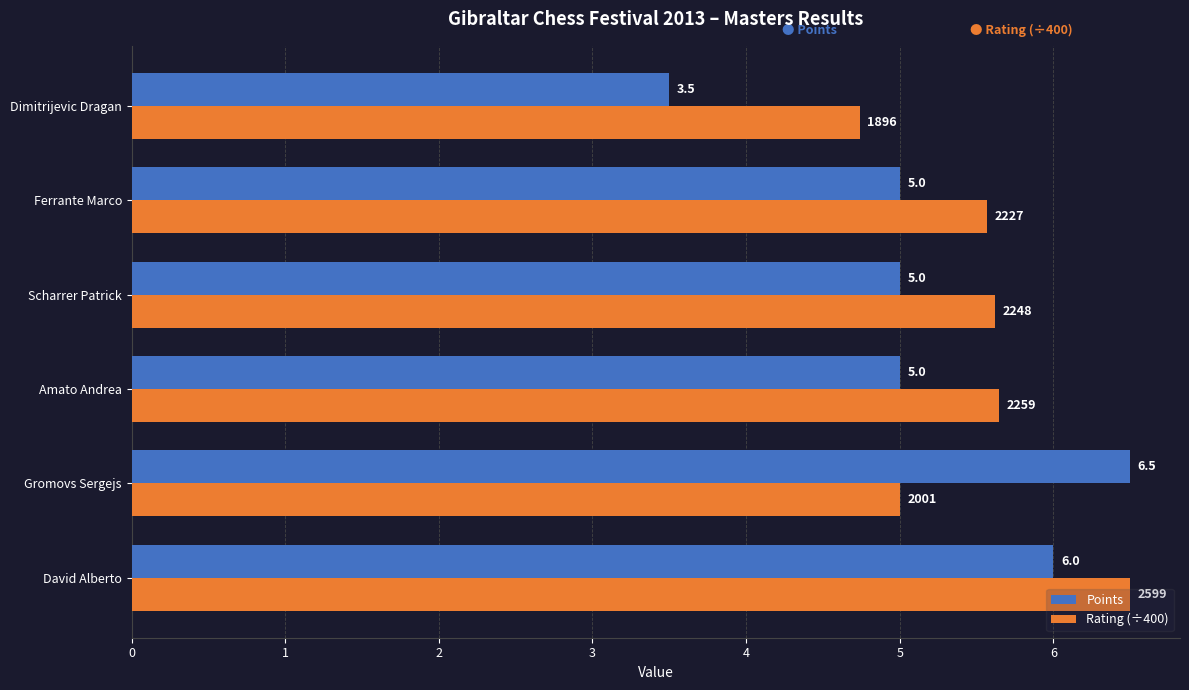

How many data points does each series have?

6